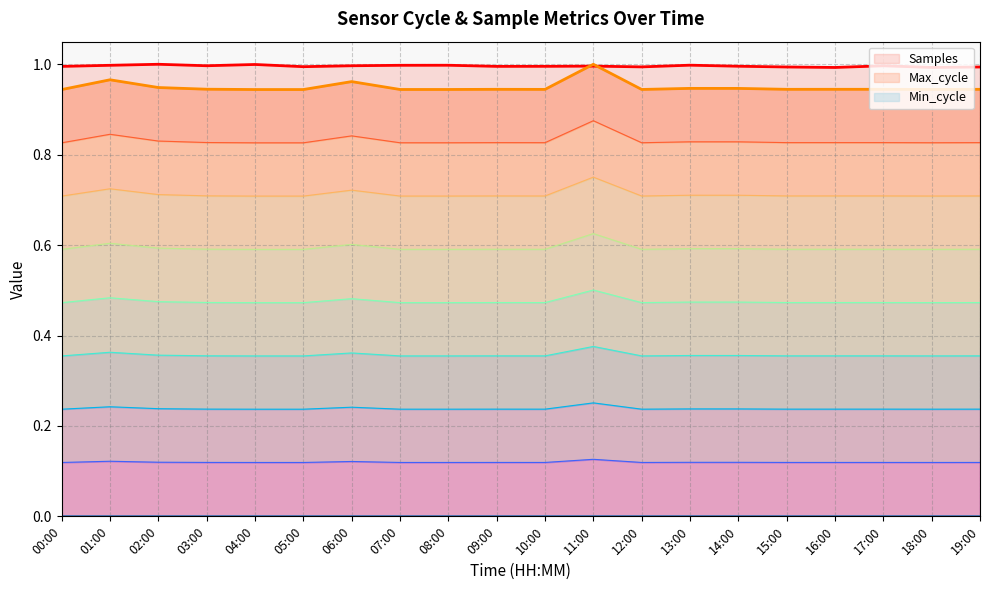

How many intersections are there between Max_cycle and Samples?

2